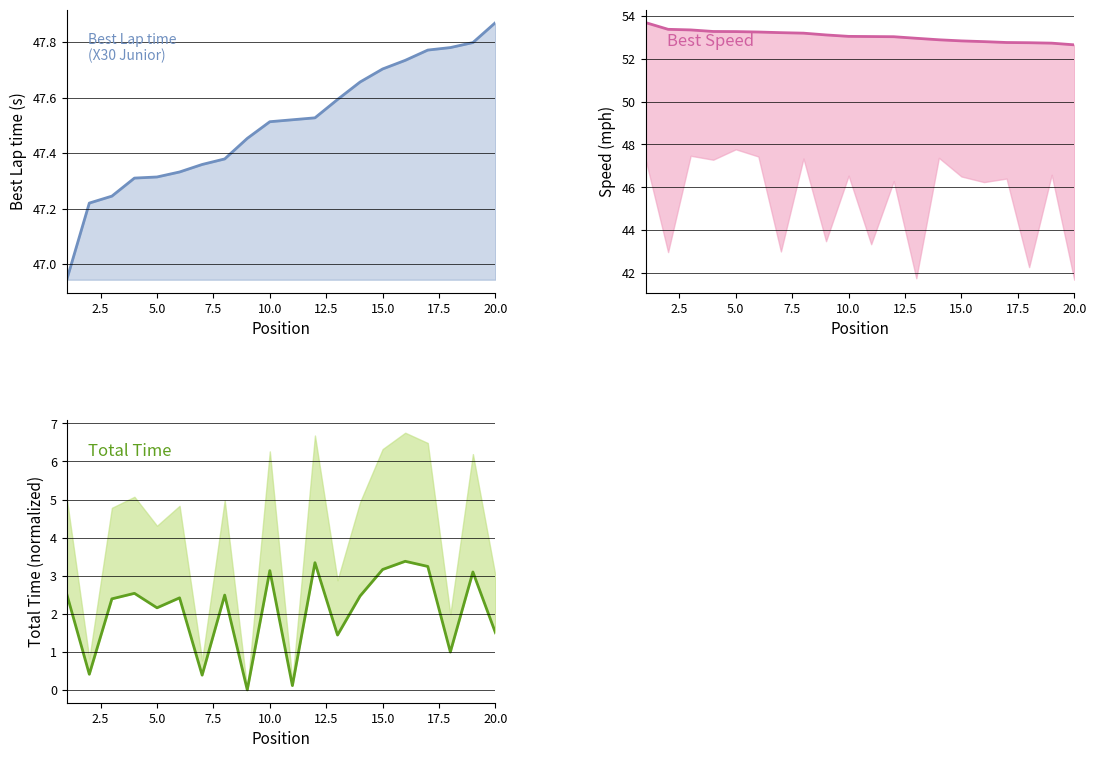

Is the value of Best Speed at 13 greater than the value of Best Lap time at 10.0?

Yes